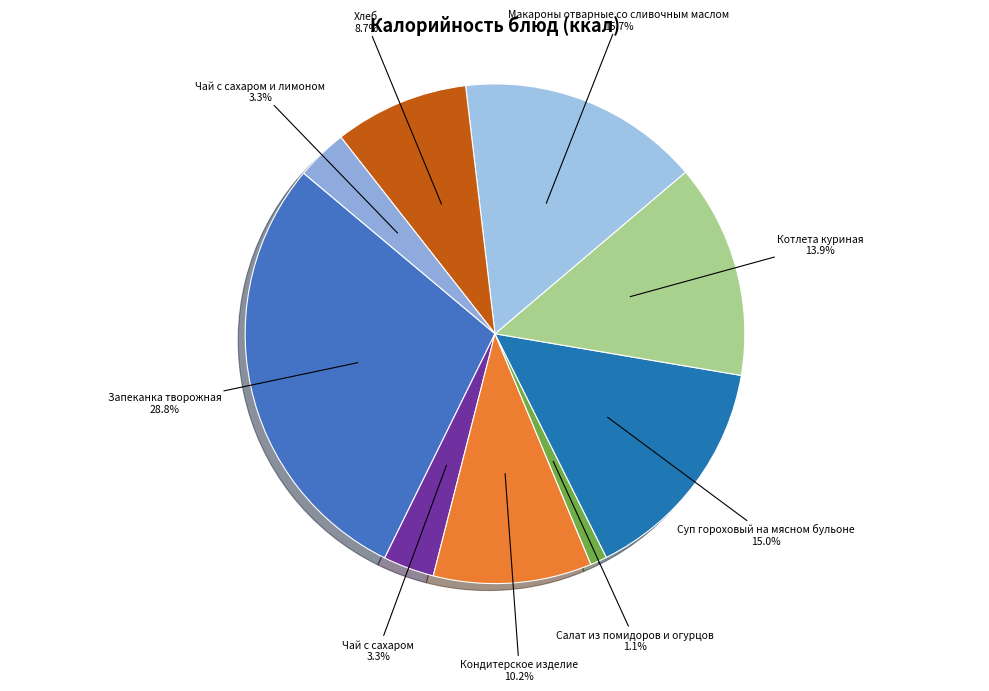

What is the largest slice in the pie chart?

Запеканка творожная